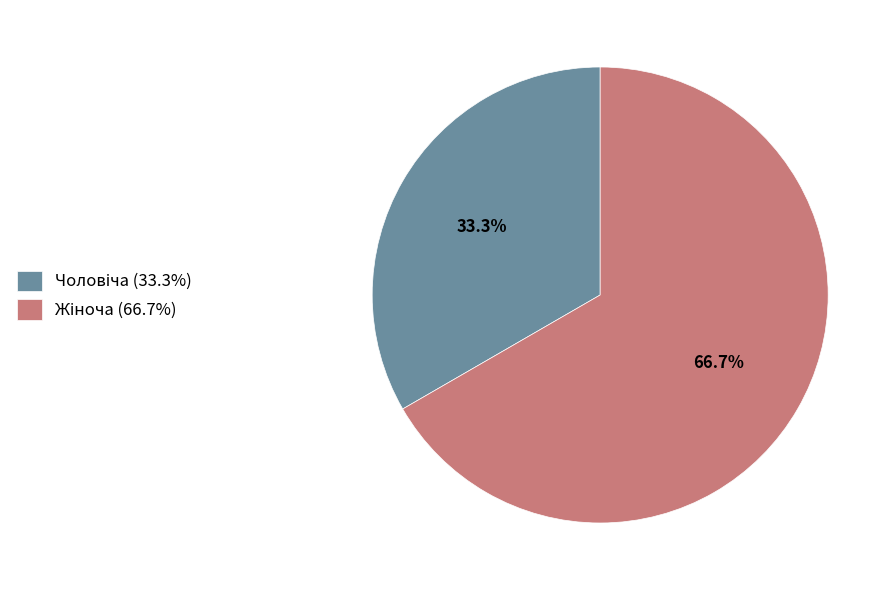

Does any single category account for the majority?

Yes